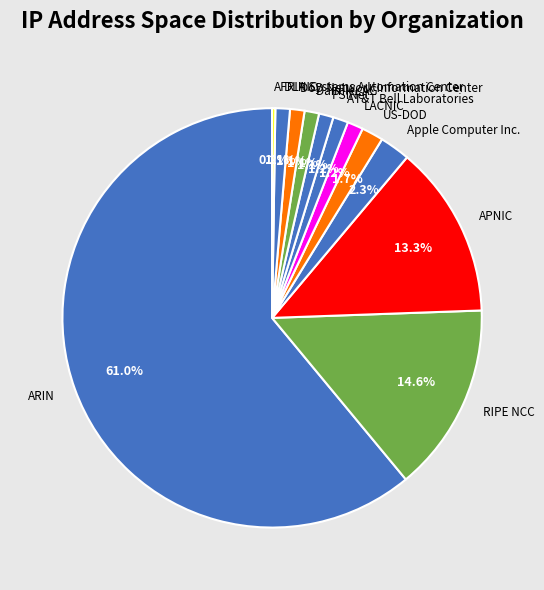

Which slice is the largest?

ARIN